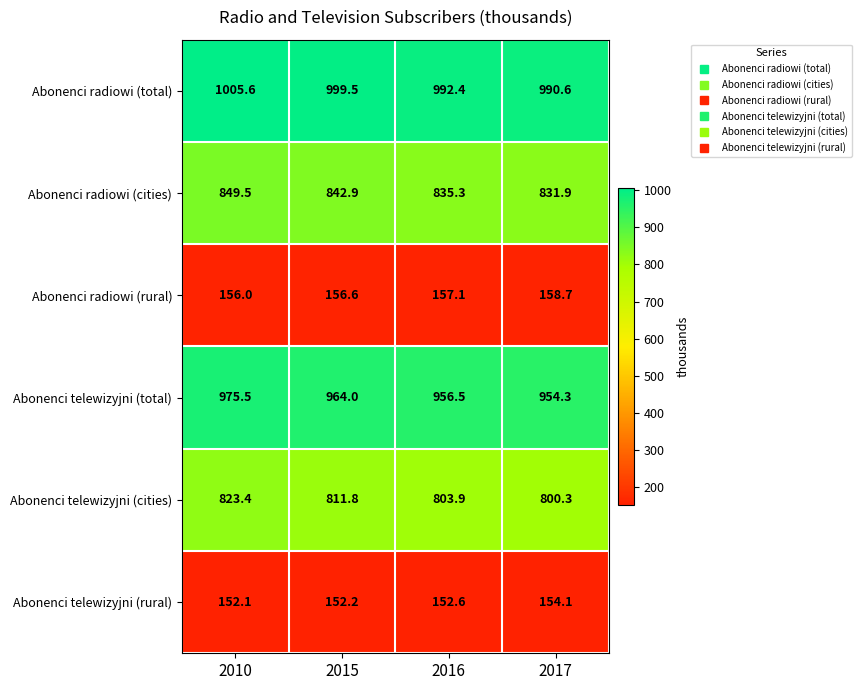

Reading left to right, transcribe all the data shown in this chart.

Abonenci radiowi (total): 1005.6	999.5	992.4	990.6
Abonenci radiowi (cities): 849.5	842.9	835.3	831.9
Abonenci radiowi (rural): 156.0	156.6	157.1	158.7
Abonenci telewizyjni (total): 975.5	964.0	956.5	954.3
Abonenci telewizyjni (cities): 823.4	811.8	803.9	800.3
Abonenci telewizyjni (rural): 152.1	152.2	152.6	154.1